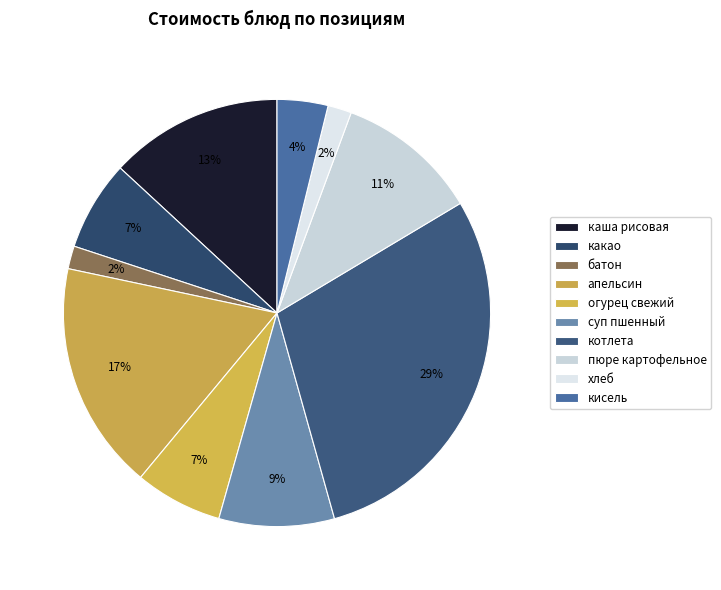

Count the number of slices in the pie.

10